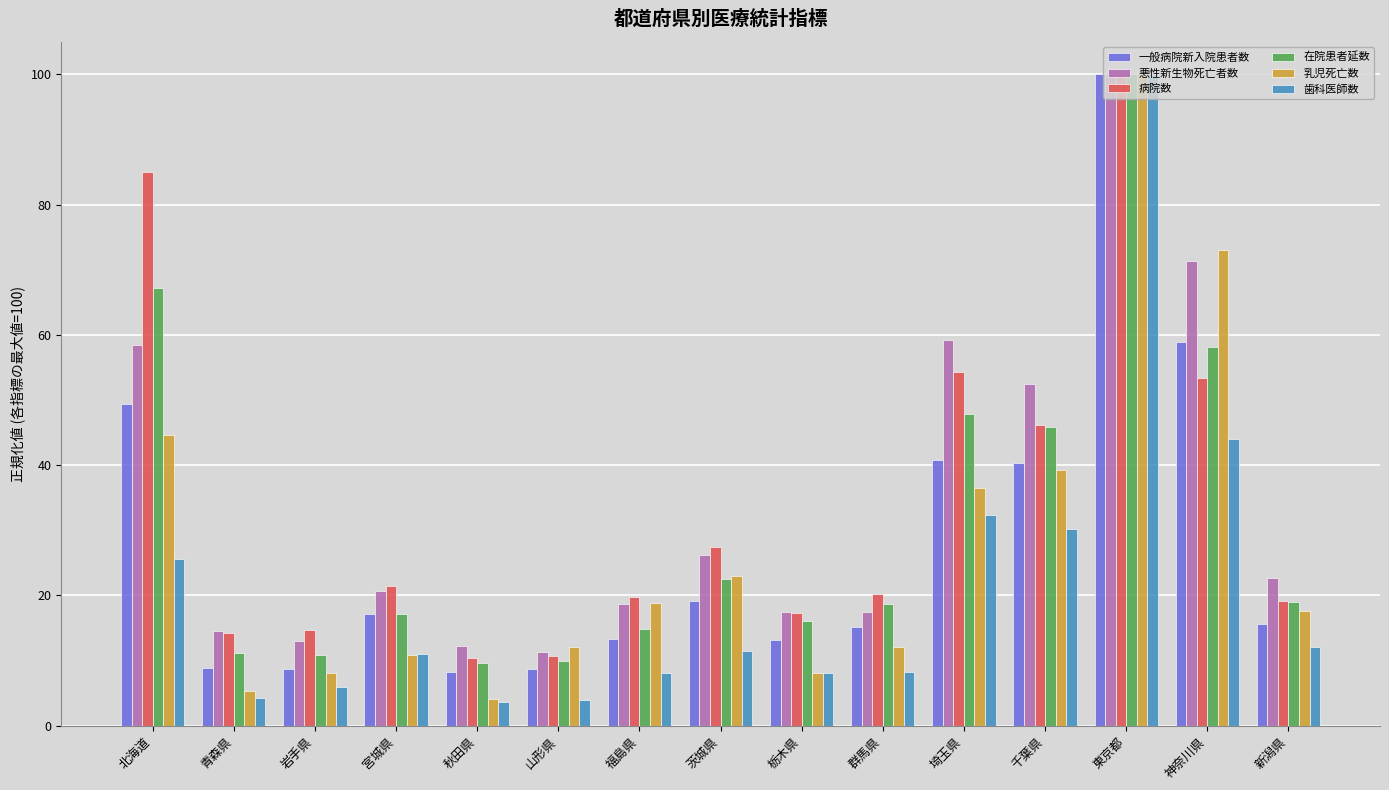

At how many categories does at least one series exceed 33?

5